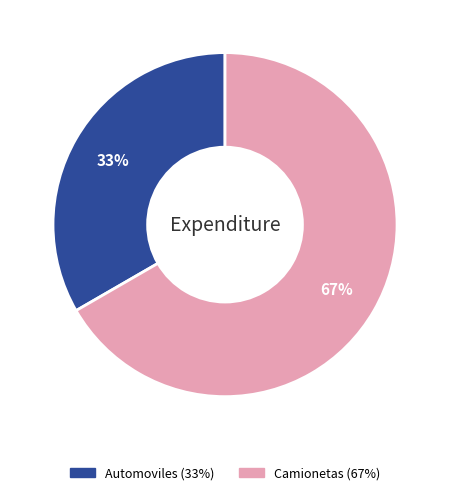

To the nearest percent, what percentage of the pie is Automoviles?

33%